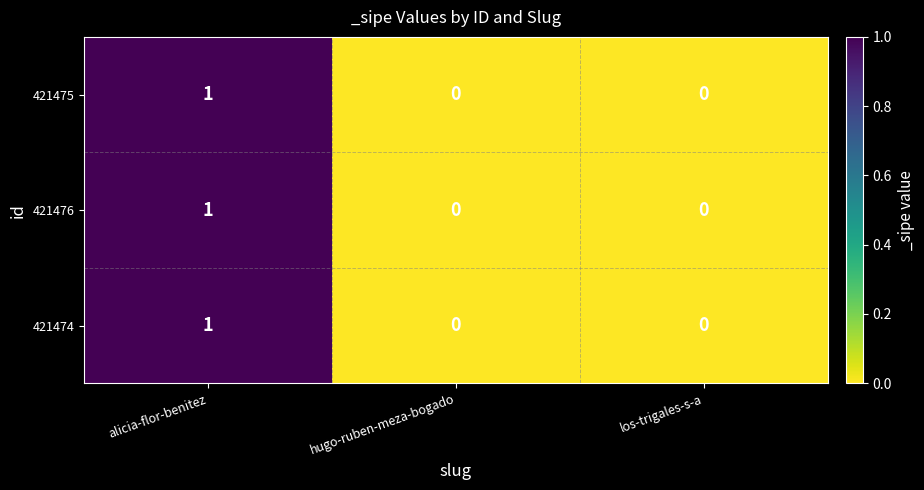

Is it true that 421475 equals 1 at alicia-flor-benitez?

True